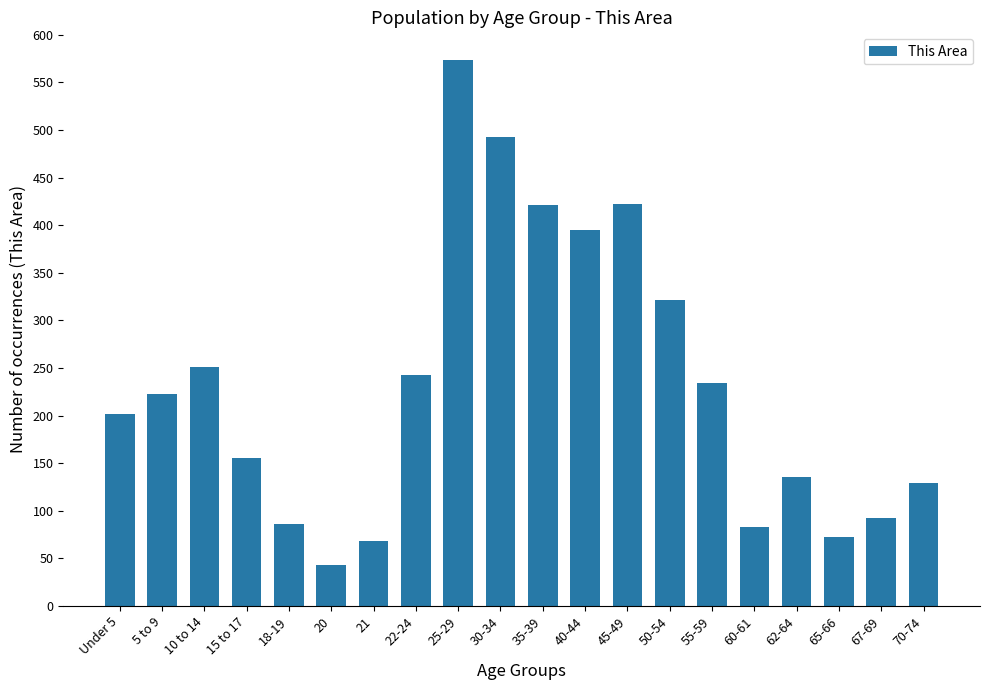

Which has a higher value, 62-64 or 20?

62-64